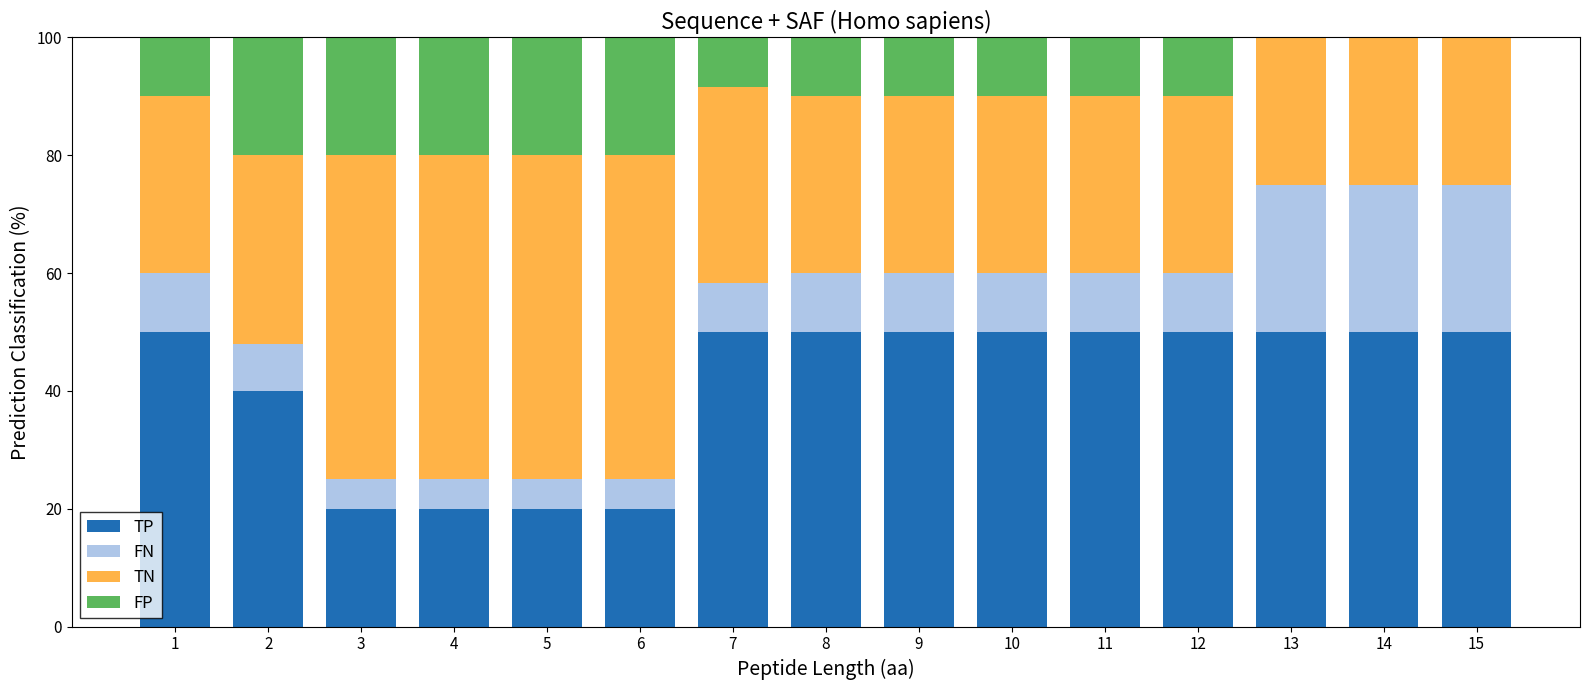

What is the total value across all series at 3?

100.0